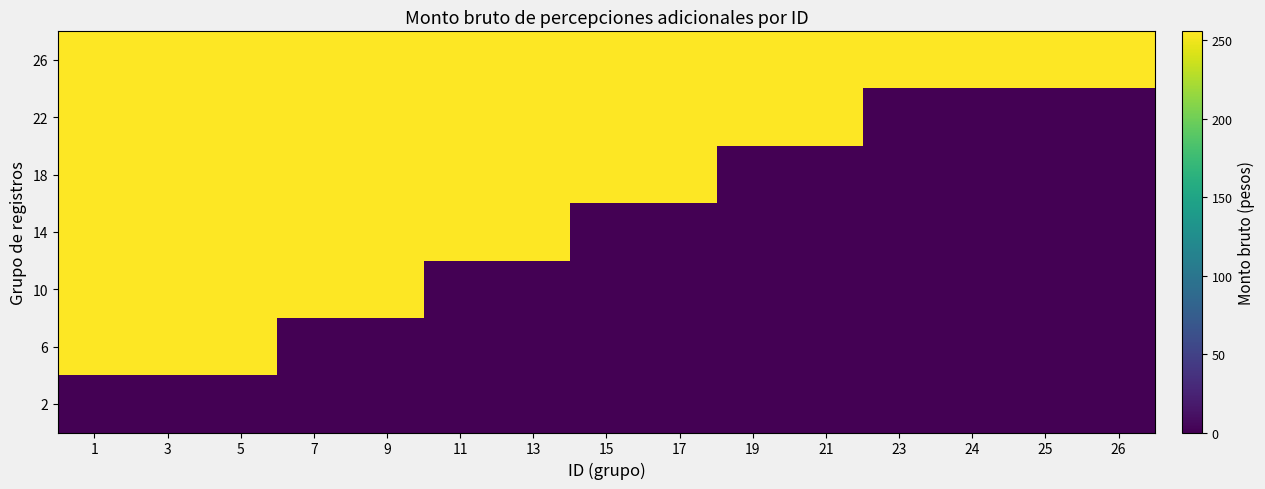

Reading left to right, extract all data points from this chart.

26: 1=255.6	3=255.6	5=255.6	7=255.6	9=255.6	11=255.6	13=255.6	15=255.6	17=255.6	19=255.6	21=255.6	23=255.6	24=255.6	25=255.6	26=255.6
22: 1=255.6	3=255.6	5=255.6	7=255.6	9=255.6	11=255.6	13=255.6	15=255.6	17=255.6	19=255.6	21=255.6	23=0.0	24=0.0	25=0.0	26=0.0
18: 1=255.6	3=255.6	5=255.6	7=255.6	9=255.6	11=255.6	13=255.6	15=255.6	17=255.6	19=0.0	21=0.0	23=0.0	24=0.0	25=0.0	26=0.0
14: 1=255.6	3=255.6	5=255.6	7=255.6	9=255.6	11=255.6	13=255.6	15=0.0	17=0.0	19=0.0	21=0.0	23=0.0	24=0.0	25=0.0	26=0.0
10: 1=255.6	3=255.6	5=255.6	7=255.6	9=255.6	11=0.0	13=0.0	15=0.0	17=0.0	19=0.0	21=0.0	23=0.0	24=0.0	25=0.0	26=0.0
6: 1=255.6	3=255.6	5=255.6	7=0.0	9=0.0	11=0.0	13=0.0	15=0.0	17=0.0	19=0.0	21=0.0	23=0.0	24=0.0	25=0.0	26=0.0
2: 1=0.0	3=0.0	5=0.0	7=0.0	9=0.0	11=0.0	13=0.0	15=0.0	17=0.0	19=0.0	21=0.0	23=0.0	24=0.0	25=0.0	26=0.0